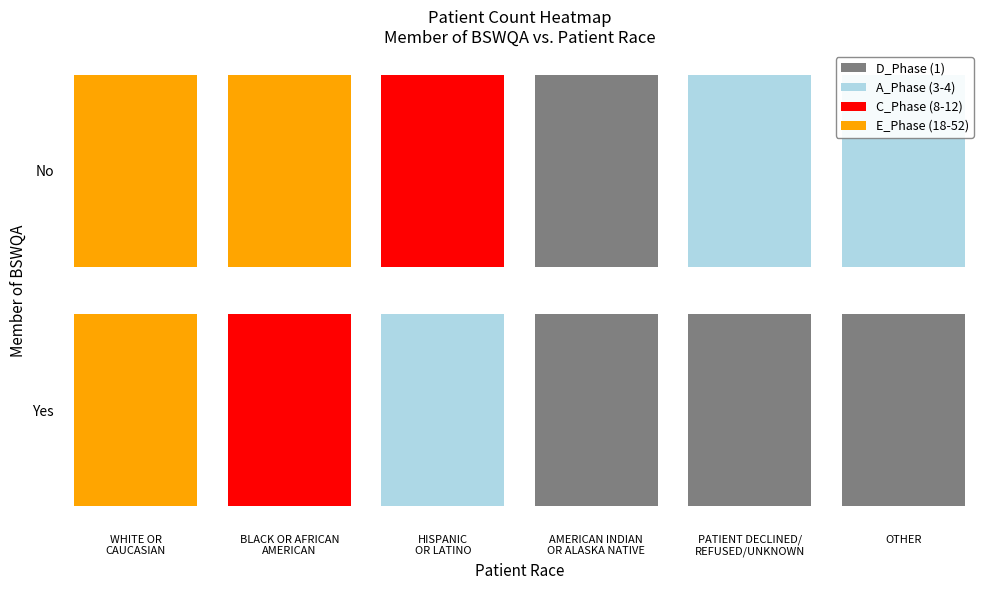

List the labels in order of value, smallest first.

No_AMERICAN INDIAN OR ALASKA NATIVE, Yes_AMERICAN INDIAN OR ALASKA NATIVE, Yes_PATIENT DECLINED/REFUSED/UNKNOWN, Yes_OTHER, No_OTHER, No_PATIENT DECLINED/REFUSED/UNKNOWN, Yes_HISPANIC OR LATINO, Yes_BLACK OR AFRICAN AMERICAN, No_HISPANIC OR LATINO, Yes_WHITE OR CAUCASIAN, No_BLACK OR AFRICAN AMERICAN, No_WHITE OR CAUCASIAN